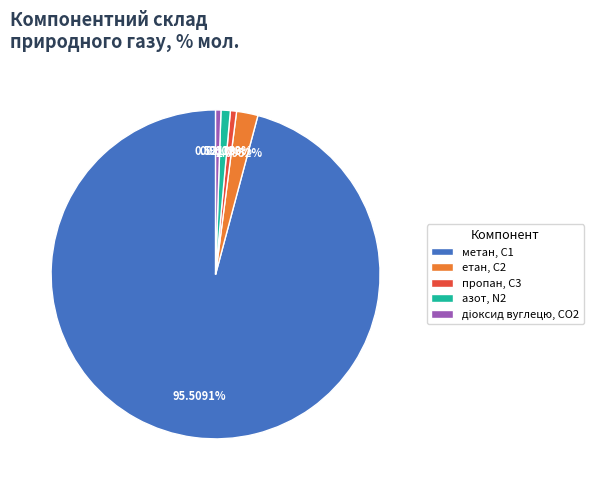

How many segments does this pie chart have?

4